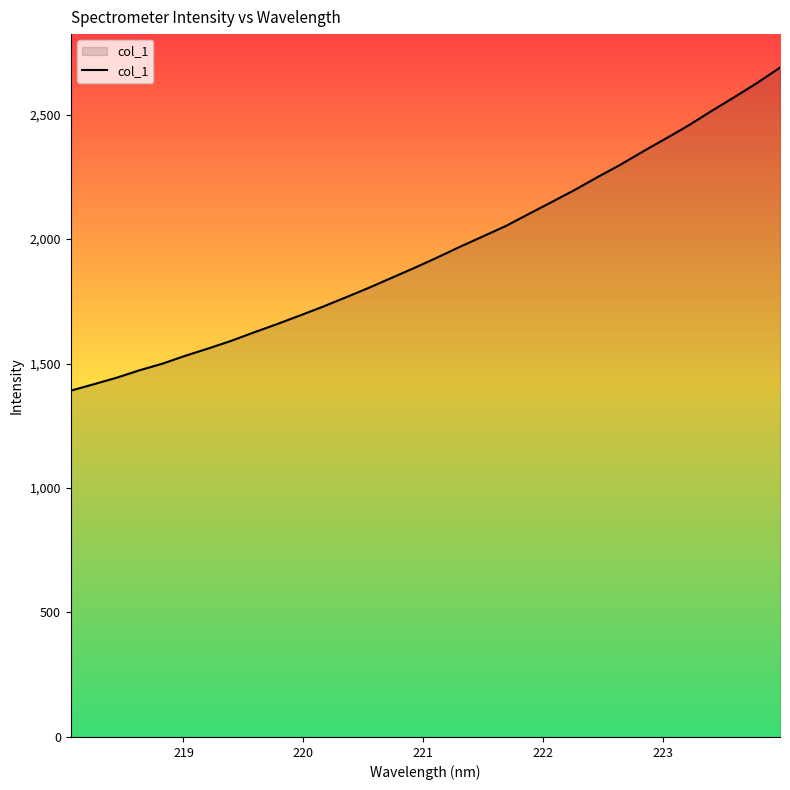

What is the smallest value displayed?

1391.0